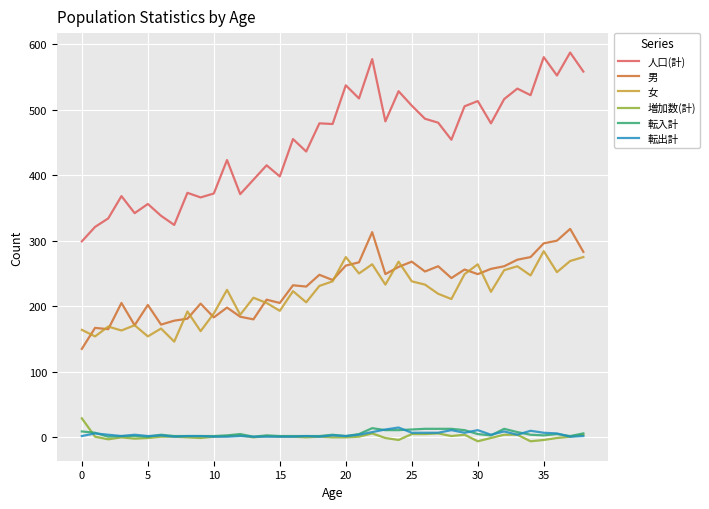

True or false: 増加数(計) and 女 intersect in this chart.

False